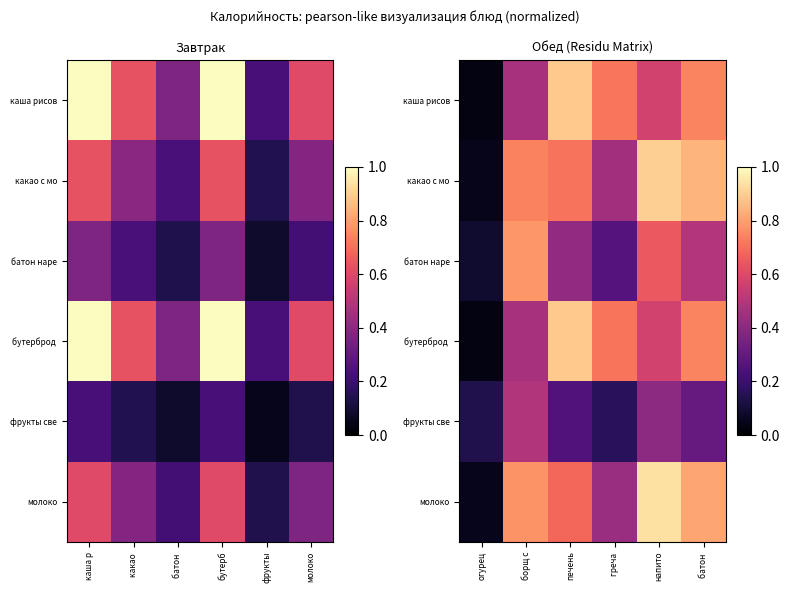

True or false: молоко has a value of 1.3 at напито.

False